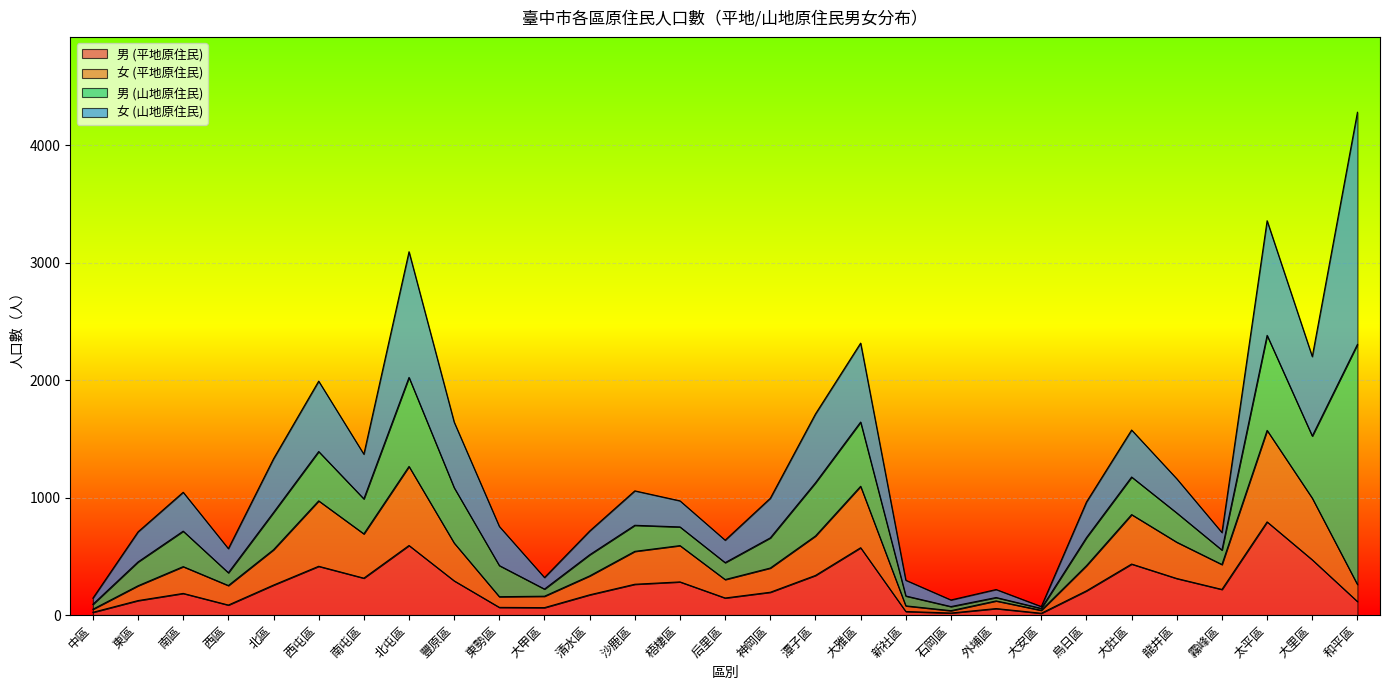

True or false: 女 (平地原住民) and 男 (平地原住民) cross at least once.

False